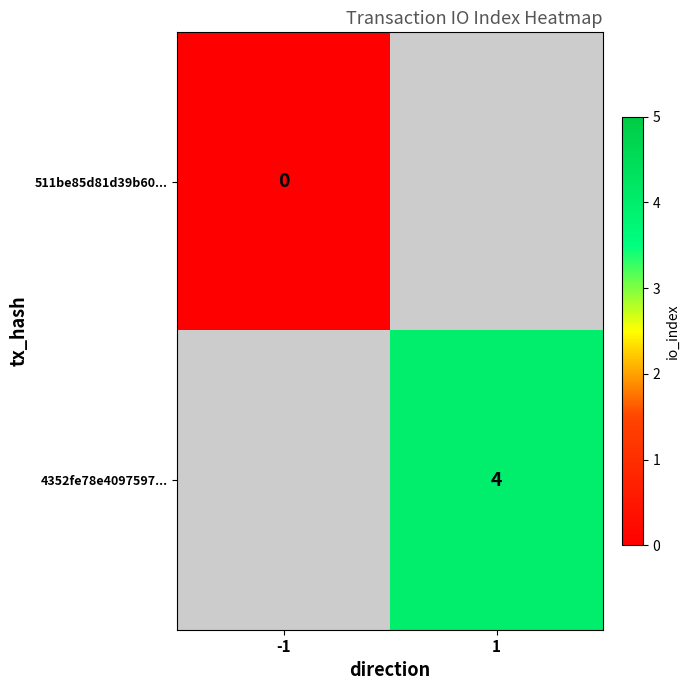

The value of 4352fe78e4097597... at 1 is 6. True or false?

False